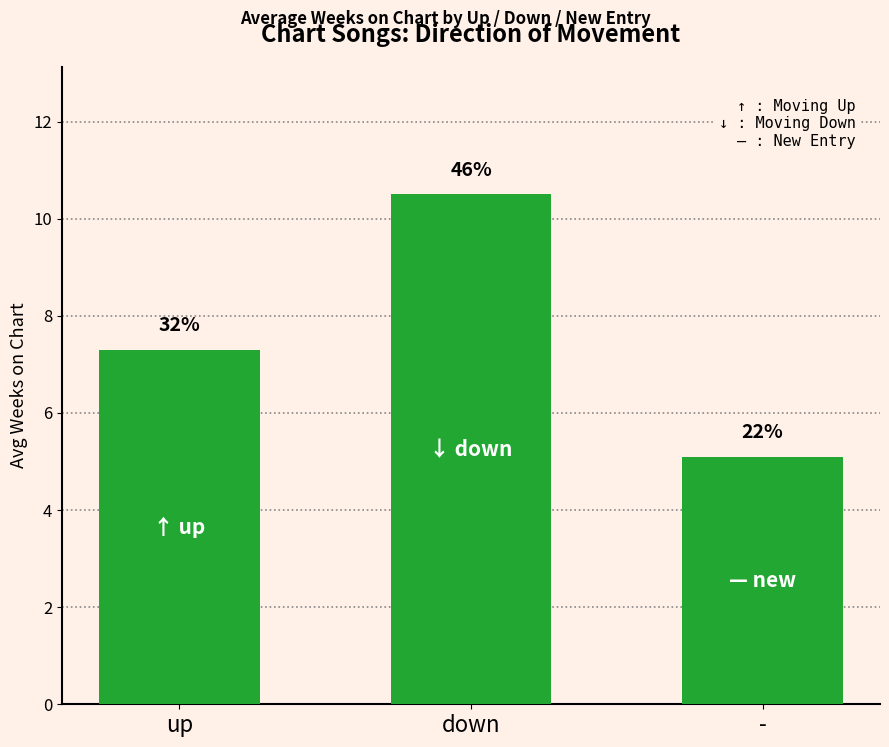

How many bars are there in total?

3